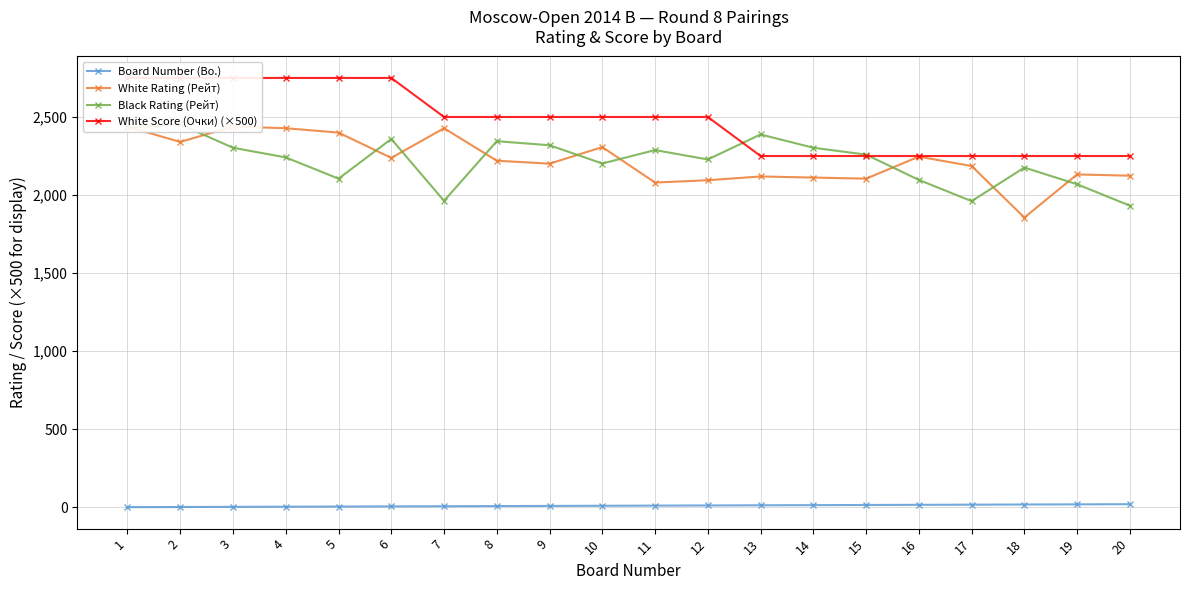

What is the smallest value displayed?

1